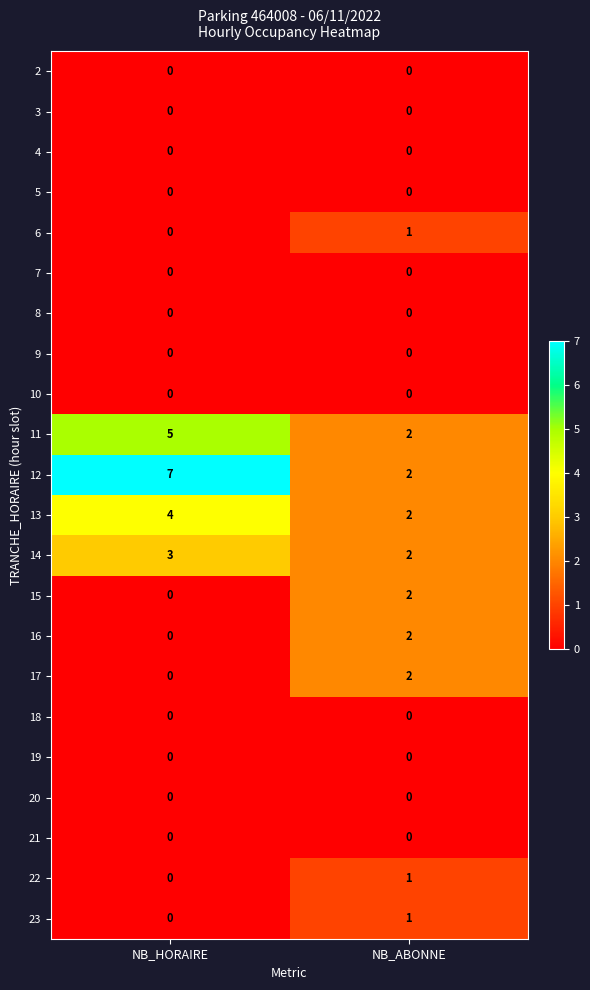

True or false: 12 has a value of 7 at NB_HORAIRE.

True